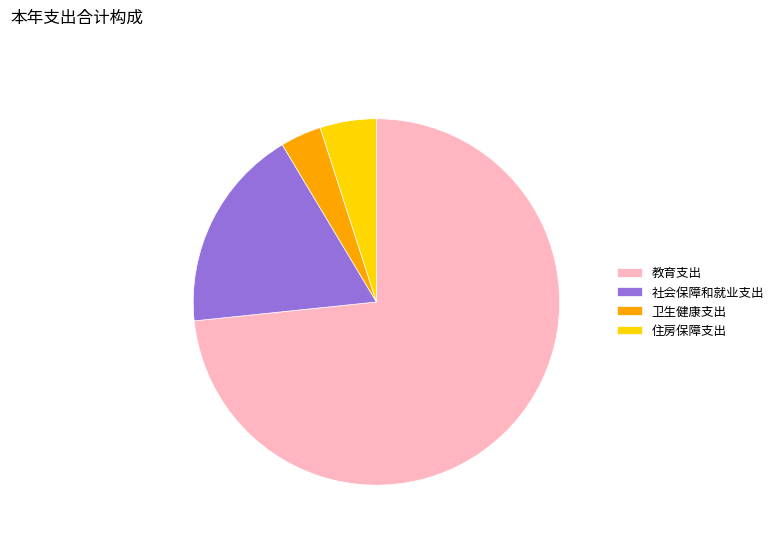

Which category accounts for the majority?

教育支出